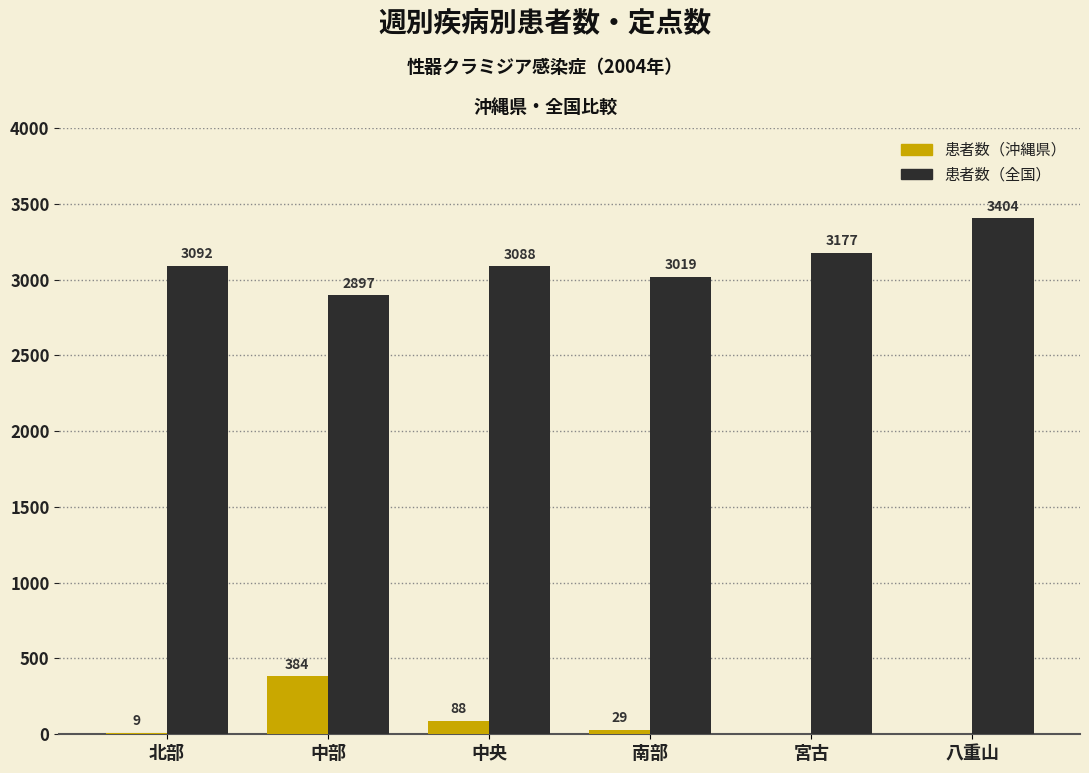

Is it true that 患者数（沖縄県） equals -160 at 宮古?

False